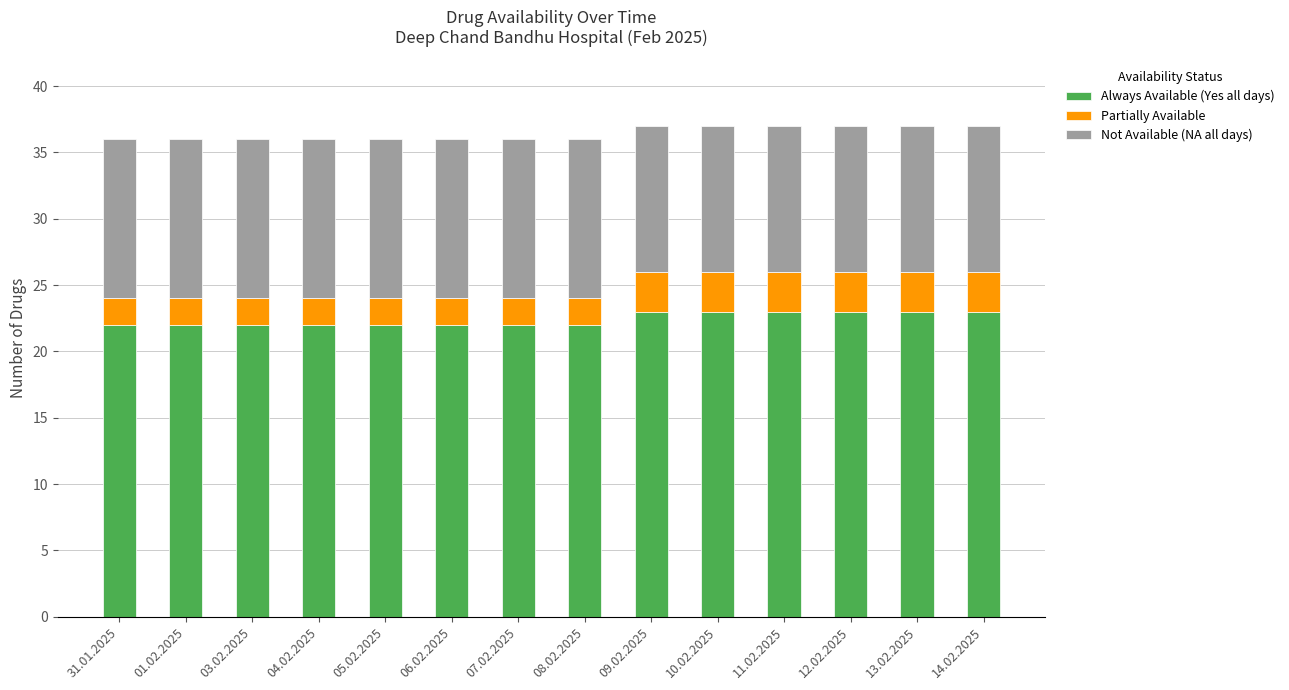

What is the highest value of the Always Available (Yes all days) series?

23